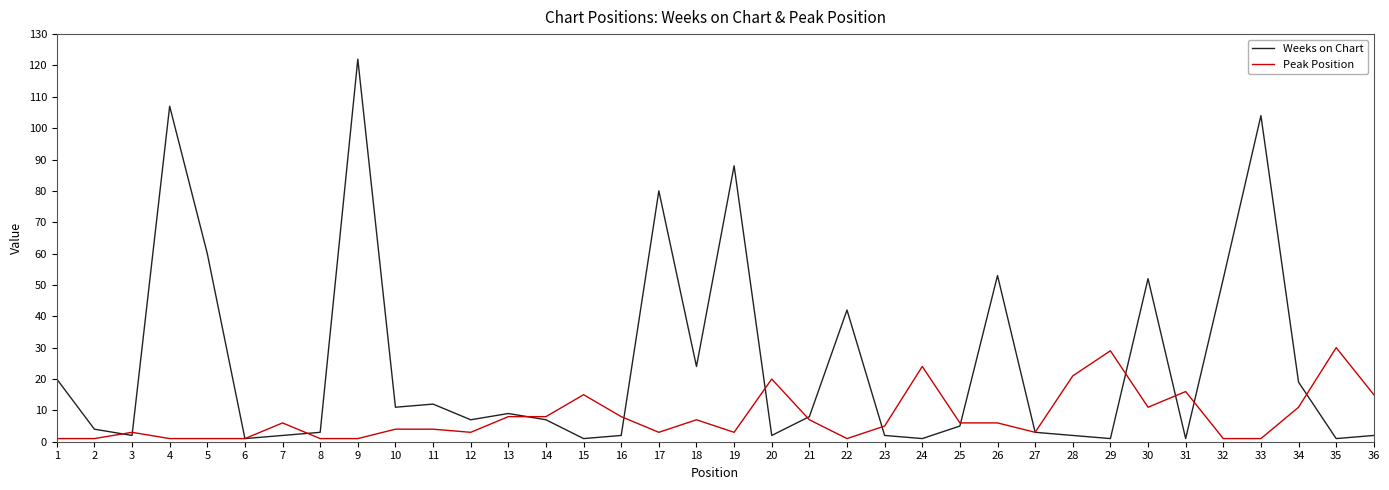

What is the approximate value of Weeks on Chart at 32, to the nearest 5?

50